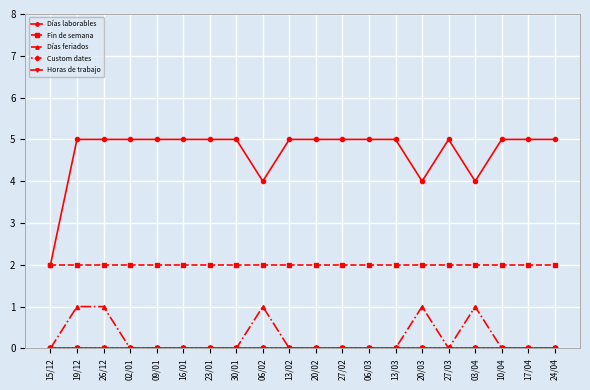

What is the average value of the Días laborables series?

5